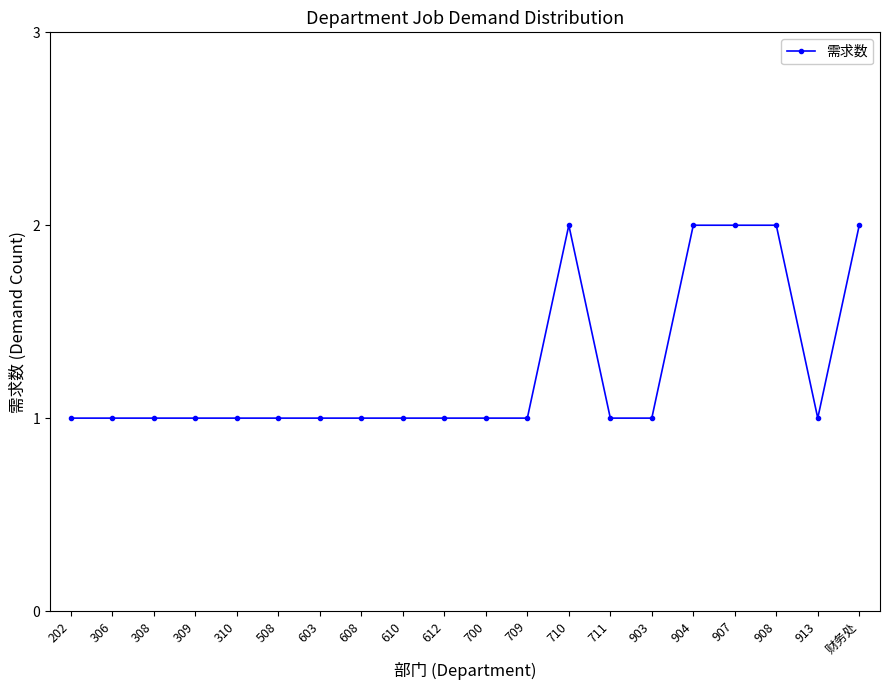

True or false: there are more than 0 points higher than both neighbors.

True